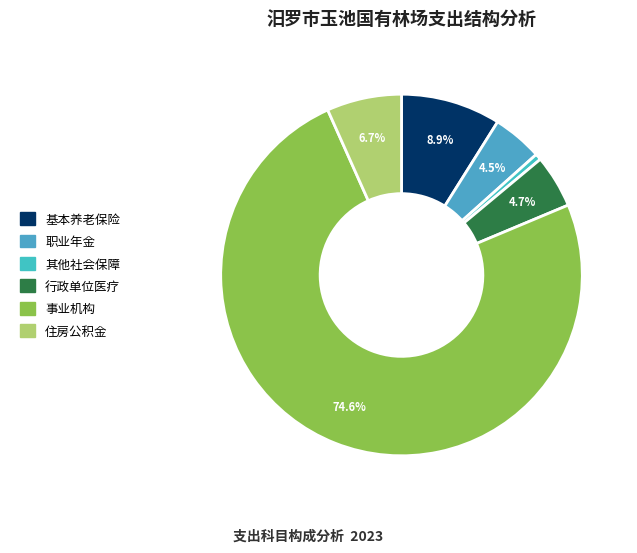

Rank the categories by value from highest to lowest.

事业机构, 机关事业单位基本养老保险缴费支出, 住房公积金, 行政单位医疗, 机关事业单位职业年金缴费支出, 其他社会保障和就业支出